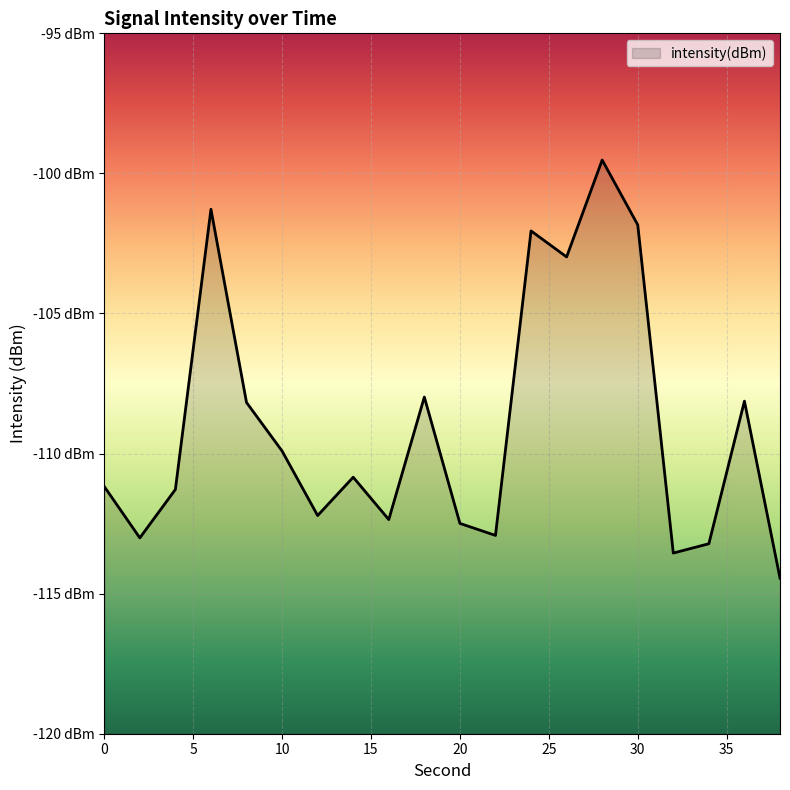

What is the value of the 17th point from the left?

-113.6